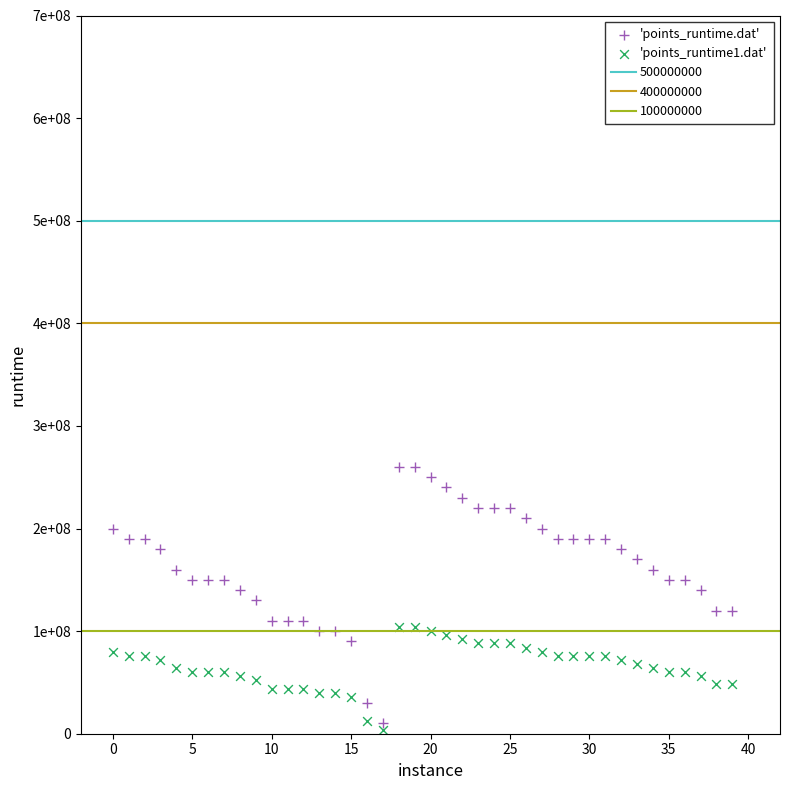

Which series contains the lowest Y value?

'points_runtime1.dat'